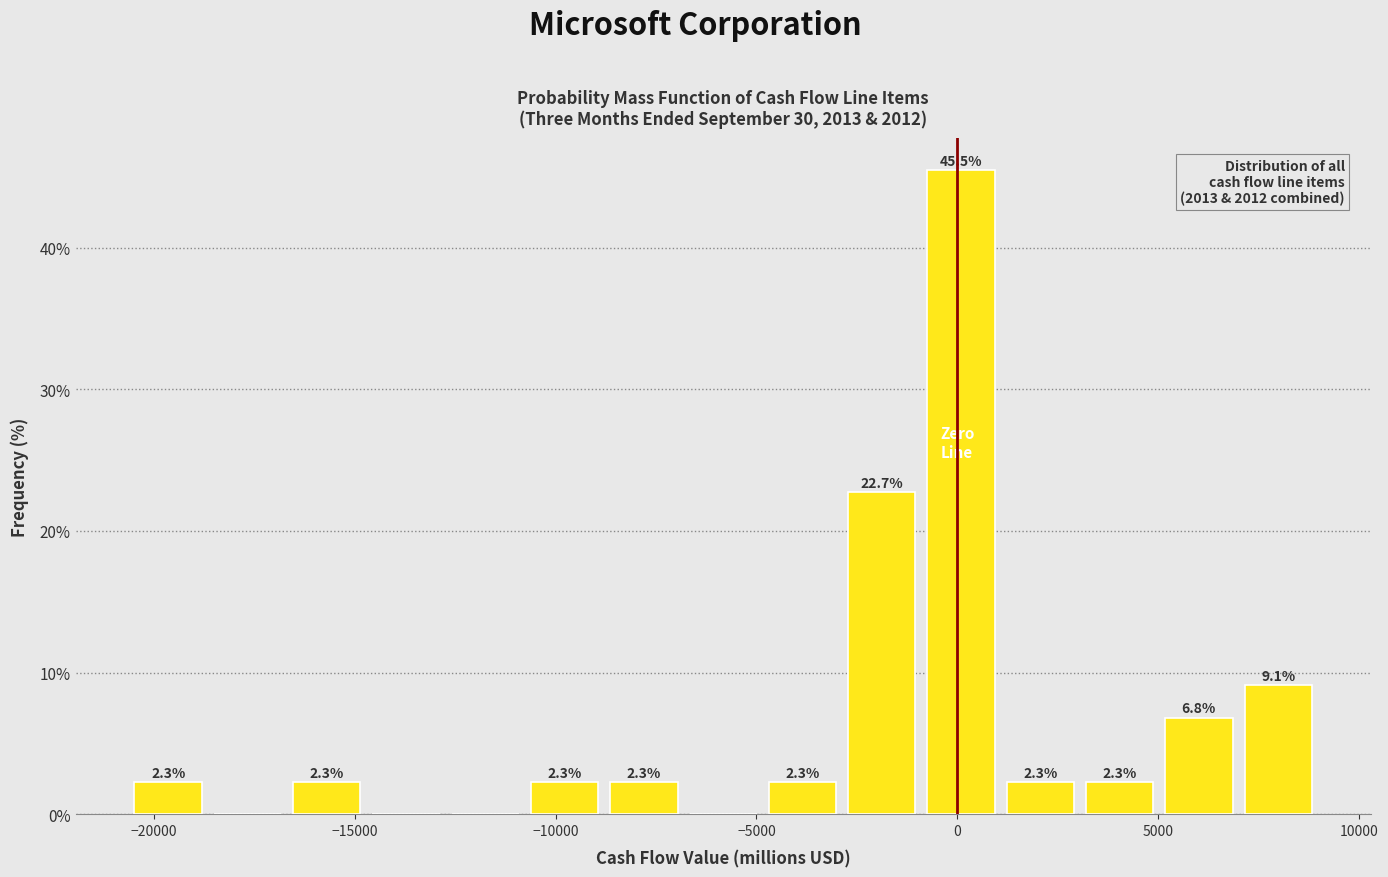

Around what value on the x-axis is the tallest bar? Give the approximate position of its centre, as read against the axis.

0